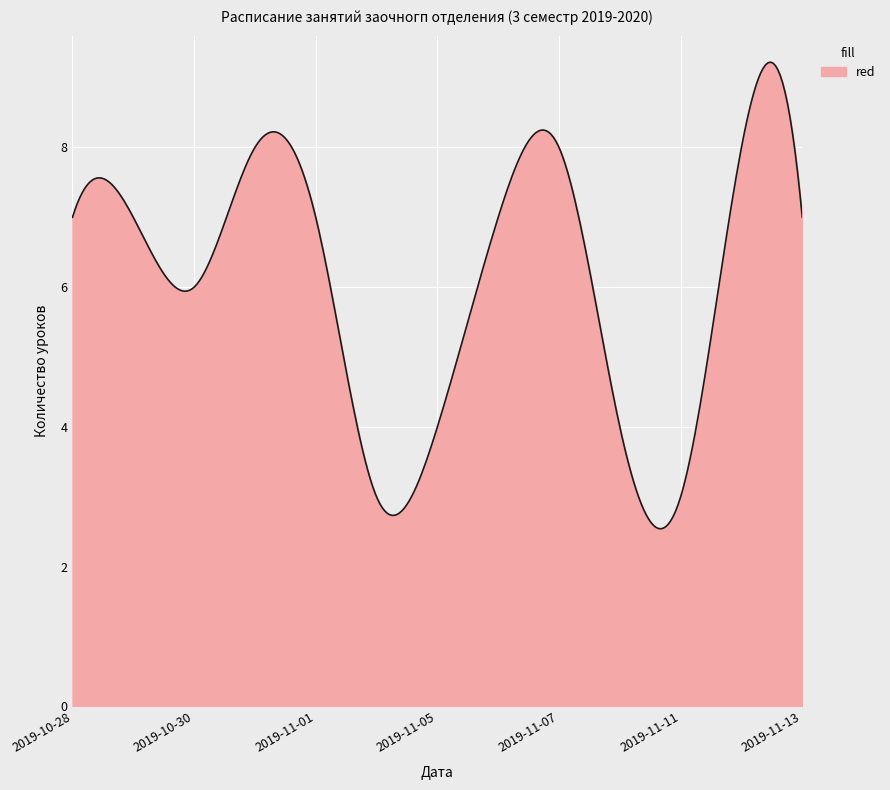

What is the difference between the maximum and second lowest values?

6.7